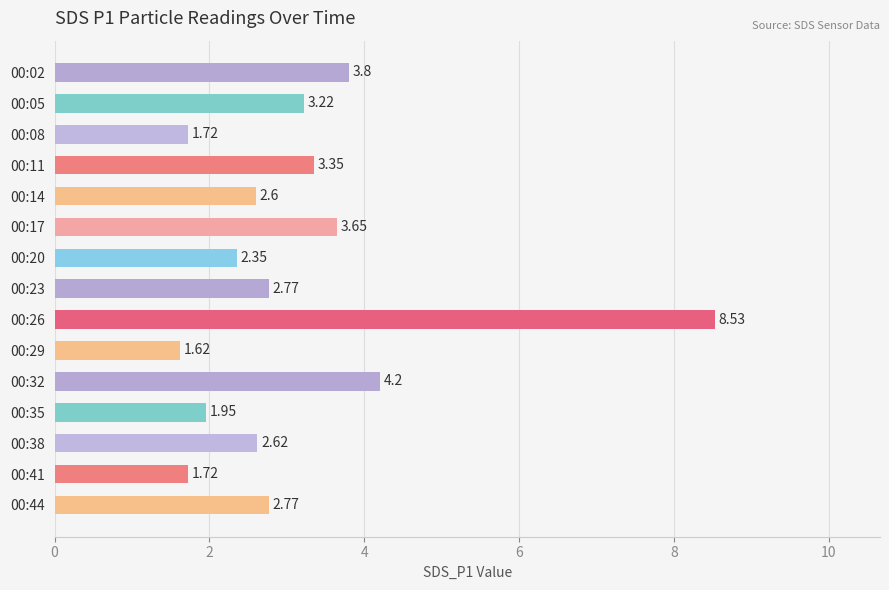

At which category does the chart reach its peak across all series?

00:26